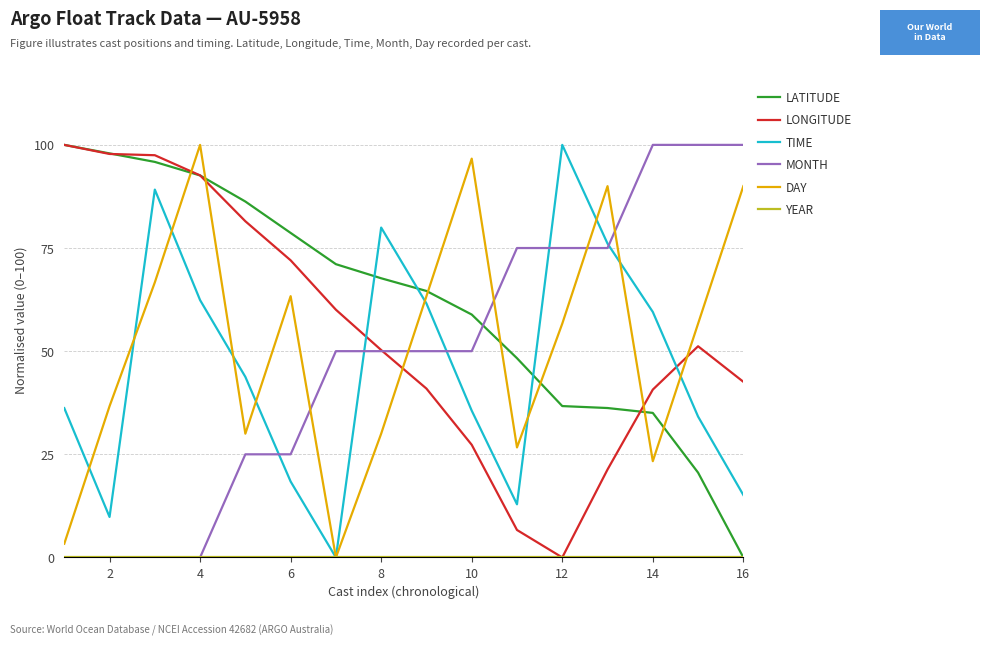

True or false: MONTH and LATITUDE intersect in this chart.

True